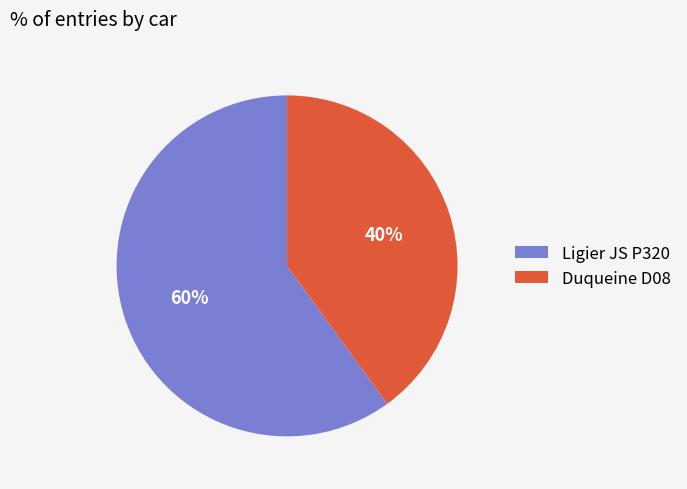

Does Ligier JS P320 represent more than half of the total?

Yes